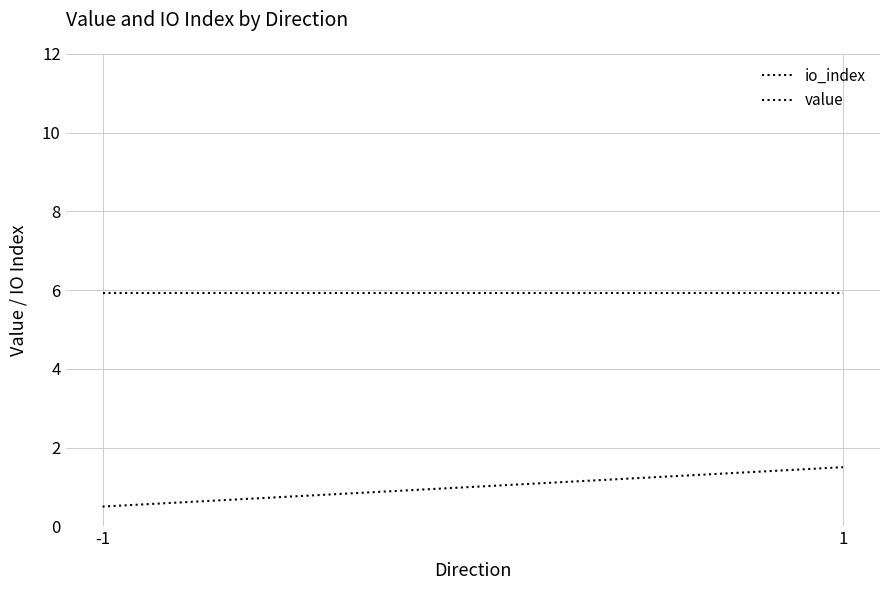

Is it true that value equals 1.9 at -1?

False